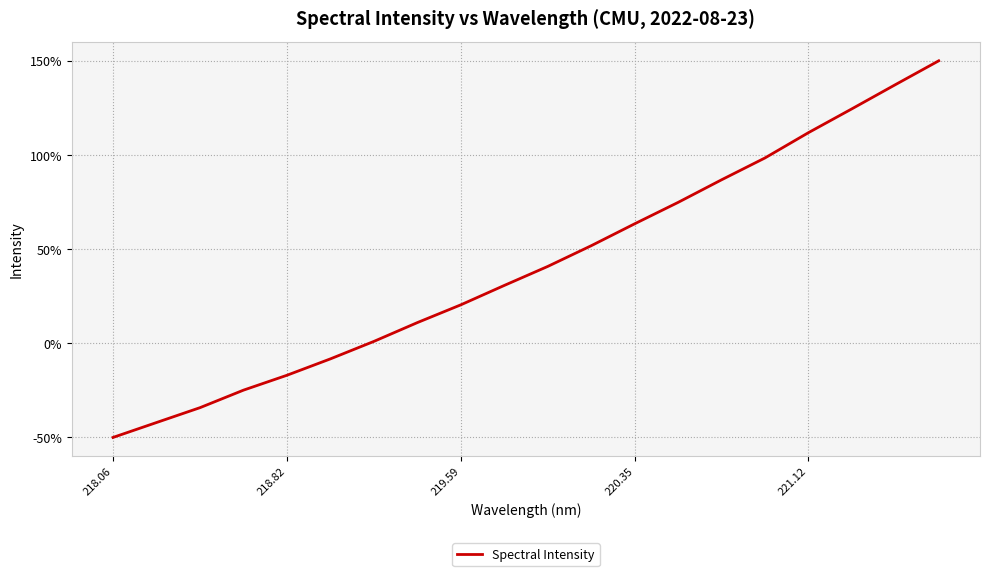

What is the sum of all values?

826.5